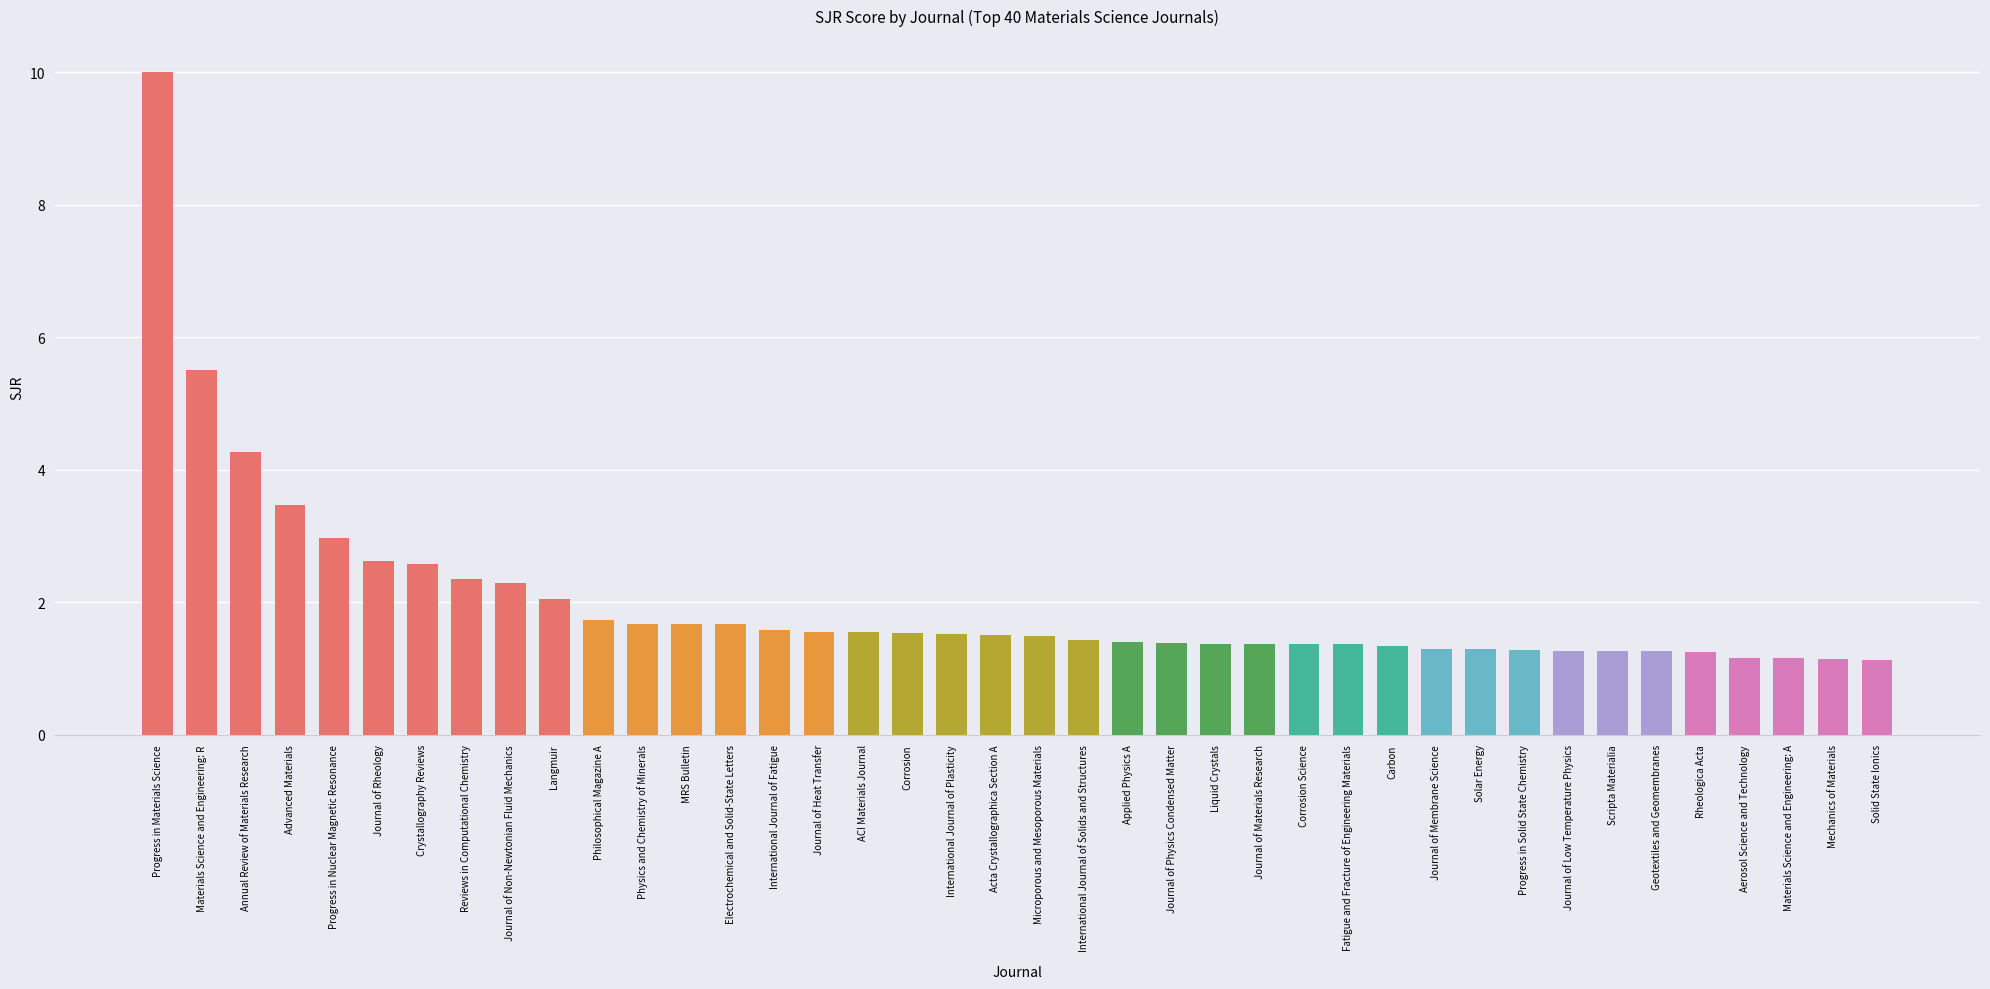

Where is the data nearest to the value 5?

Materials Science and Engineering: R